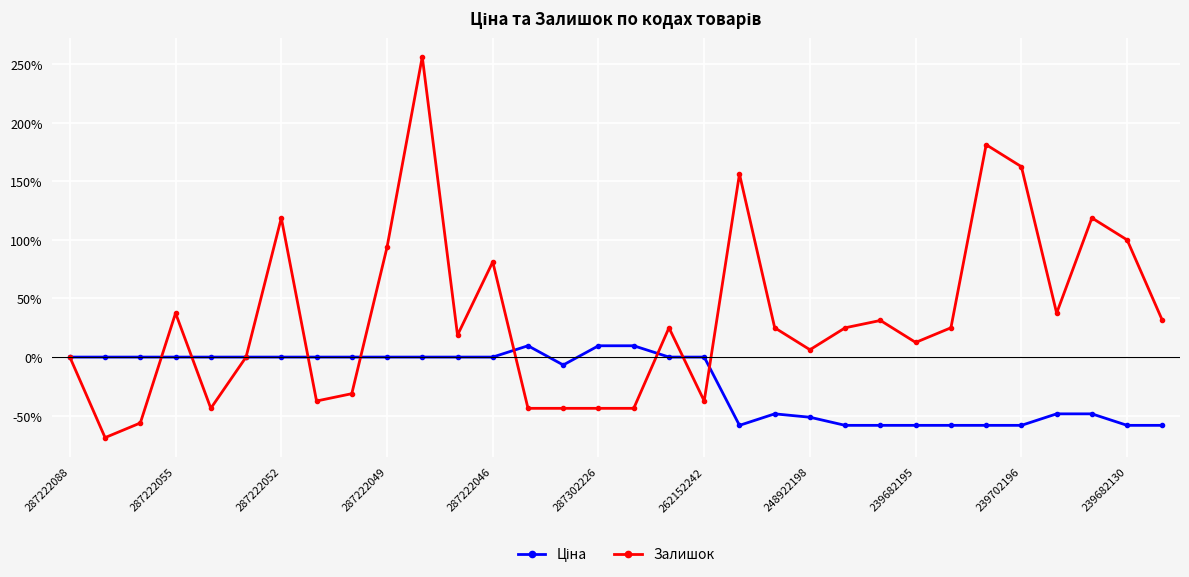

True or false: Залишок has more than 0 interior local peaks.

True